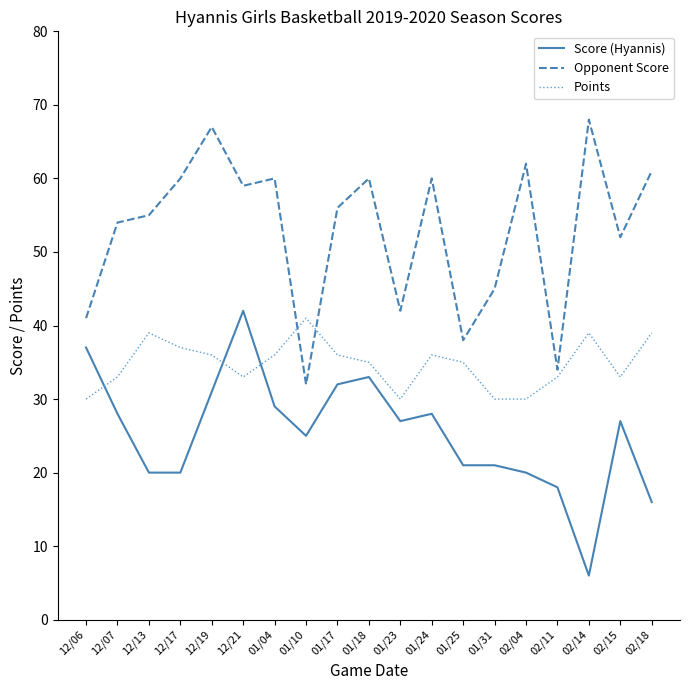

Where is Opponent Score nearest to the value 50?

02/15